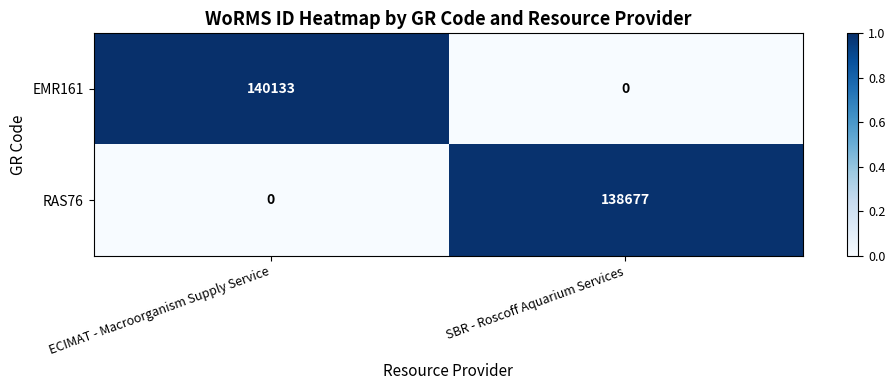

What is the difference between the maximum and minimum values in the RAS76 series?

138677